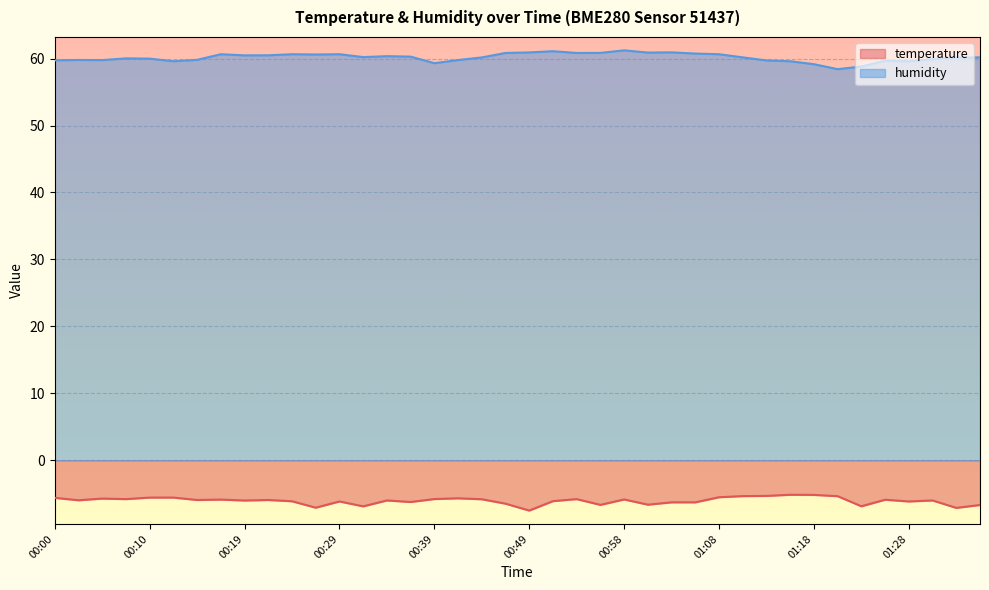

Reading right to left, what are all the values shown in this chart?

temperature: -6.7	-7.1	-6.0	-6.2	-5.9	-6.9	-5.4	-5.2	-5.2	-5.3	-5.4	-5.5	-6.3	-6.3	-6.6	-5.9	-6.7	-5.8	-6.1	-7.5	-6.5	-5.8	-5.7	-5.8	-6.2	-6.0	-6.9	-6.2	-7.1	-6.1	-5.9	-6.0	-5.9	-5.9	-5.6	-5.6	-5.8	-5.7	-6.0	-5.6
humidity: 60.2	60.2	59.9	59.6	59.7	58.8	58.4	59.2	59.6	59.7	60.2	60.7	60.8	60.9	60.9	61.2	60.9	60.9	61.1	60.9	60.9	60.2	59.8	59.3	60.3	60.4	60.2	60.7	60.6	60.7	60.5	60.5	60.7	59.8	59.6	60.0	60.0	59.8	59.8	59.8